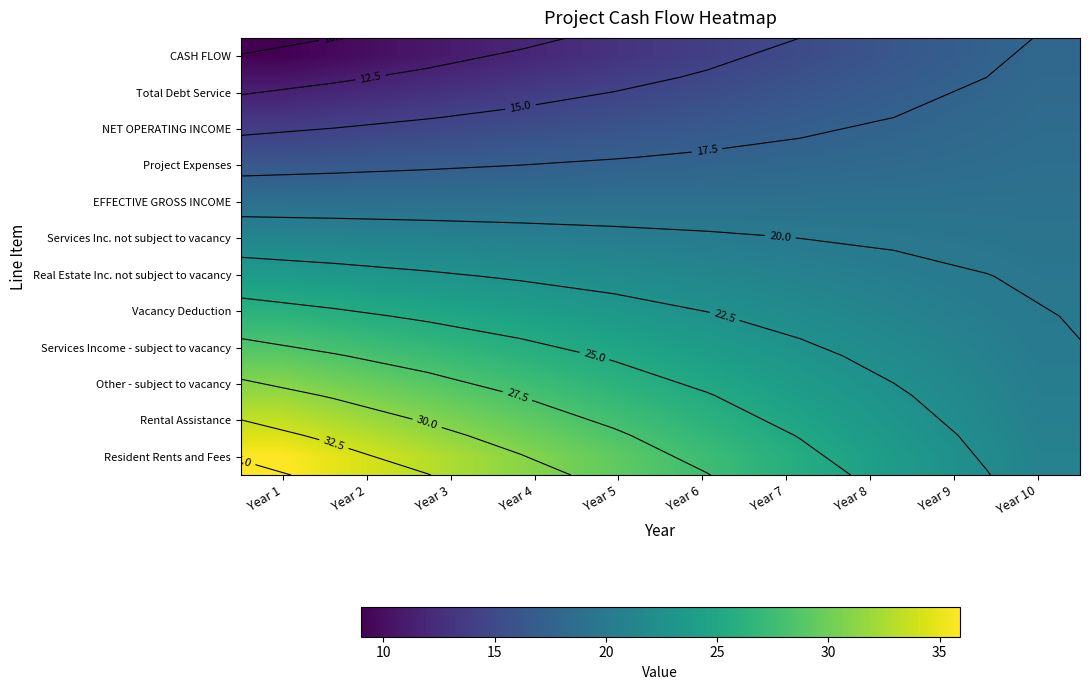

What is the average value of the CASH FLOW series?

13.5